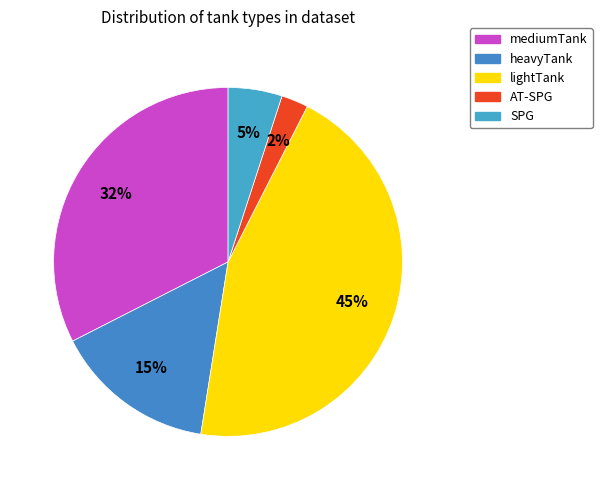

True or false: AT-SPG accounts for 9% of the total.

False